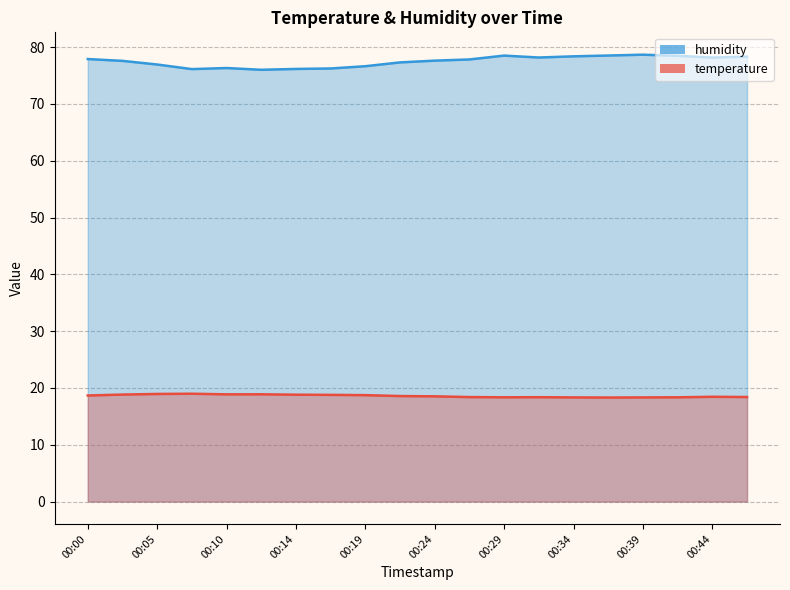

True or false: humidity has a value of 122.7 at 00:02.

False